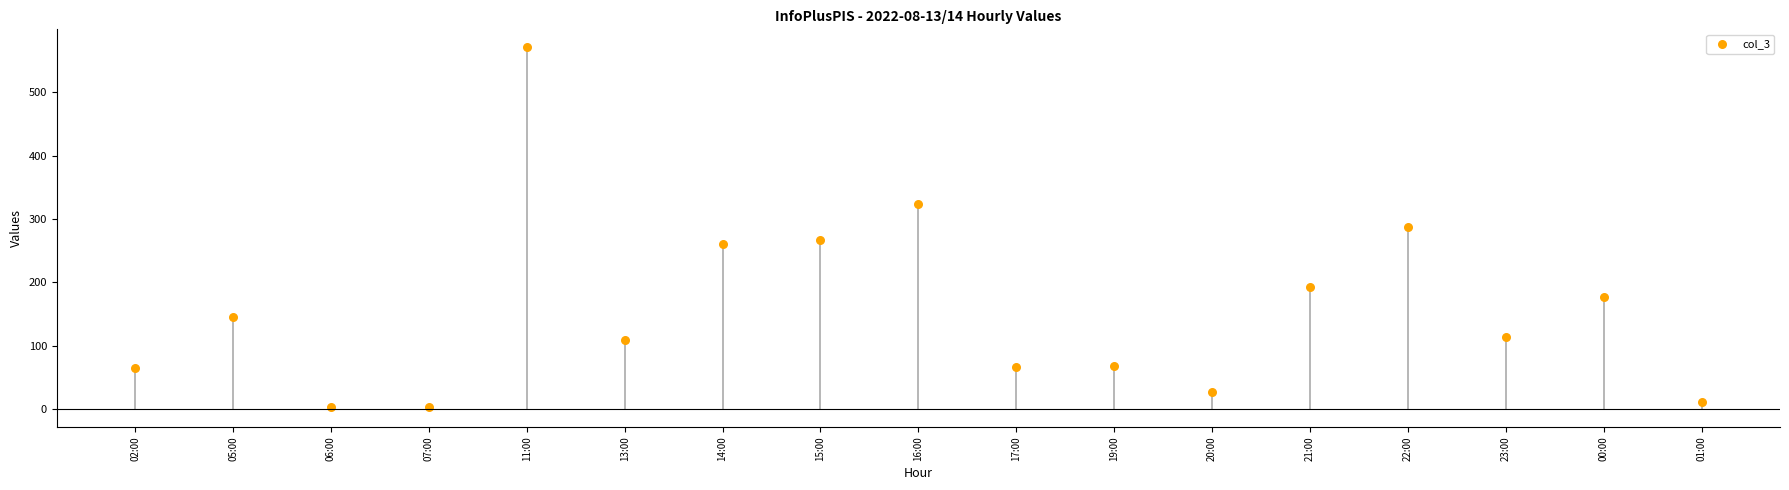

What is the range of Y values (max minus min)?

568